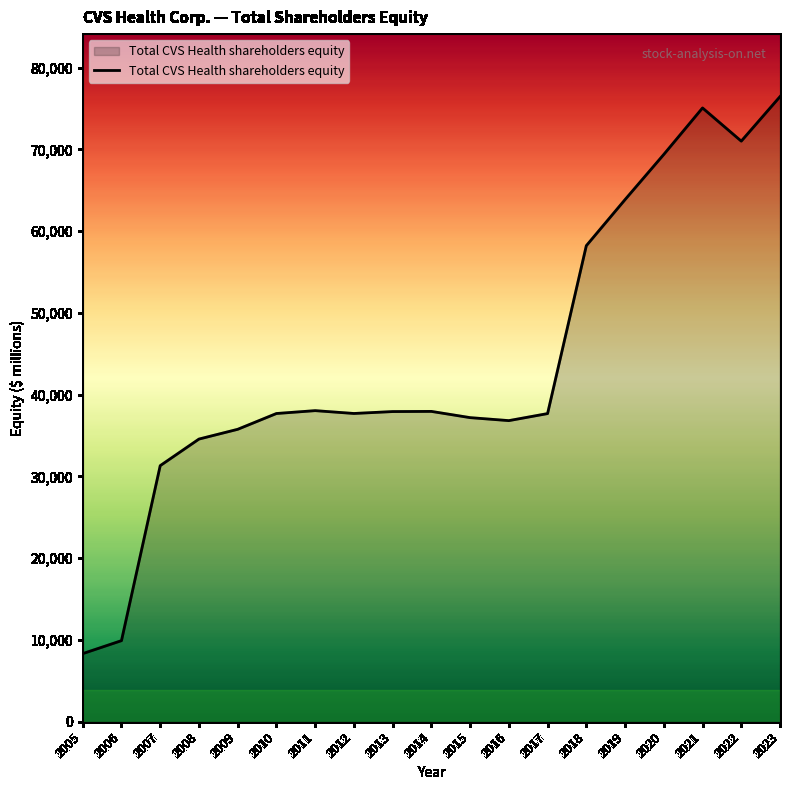

What is the approximate value at 2023?

76461